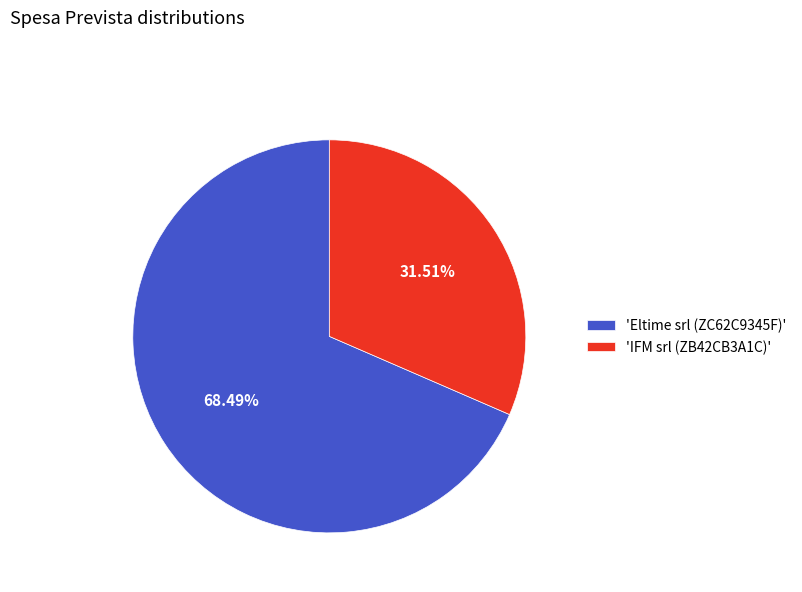

Is the sum of 'Eltime srl (ZC62C9345F)' and 'IFM srl (ZB42CB3A1C)' greater than half?

Yes